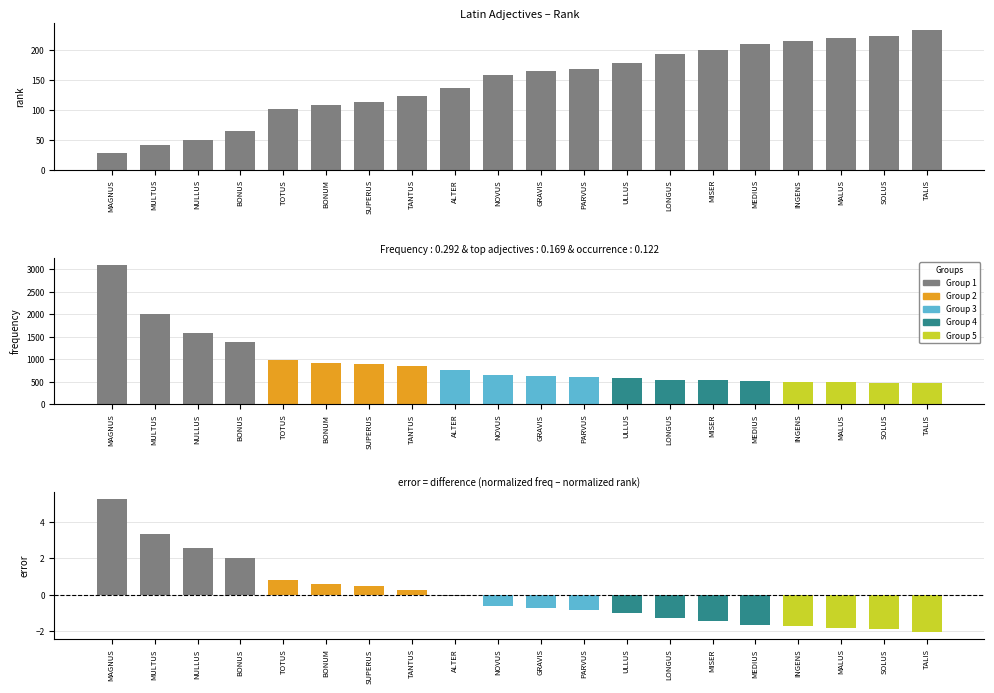

What is the difference between the highest and lowest values at NOVUS?

647.6